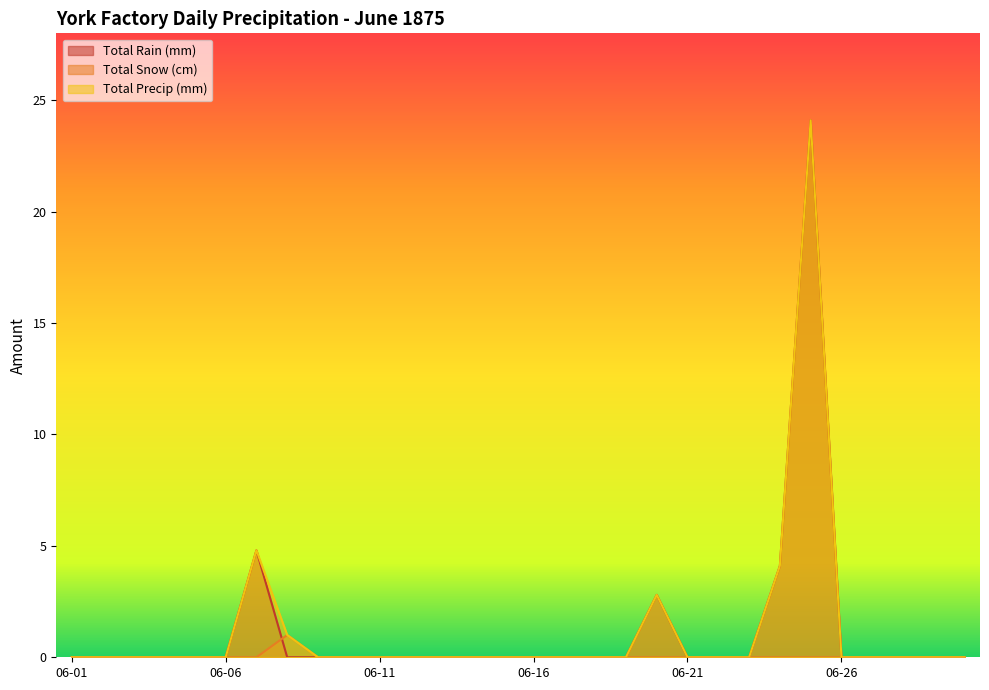

True or false: Total Rain (mm) has a value of 0.0 at 1875-06-09.

True